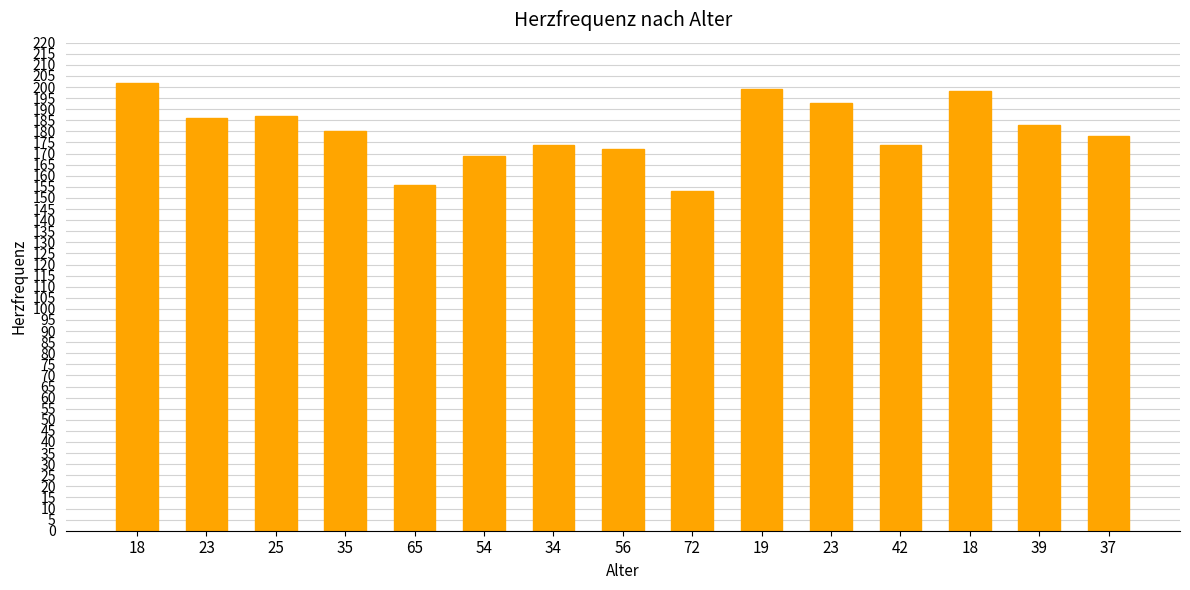

True or false: the data shows 172 at 56.

True